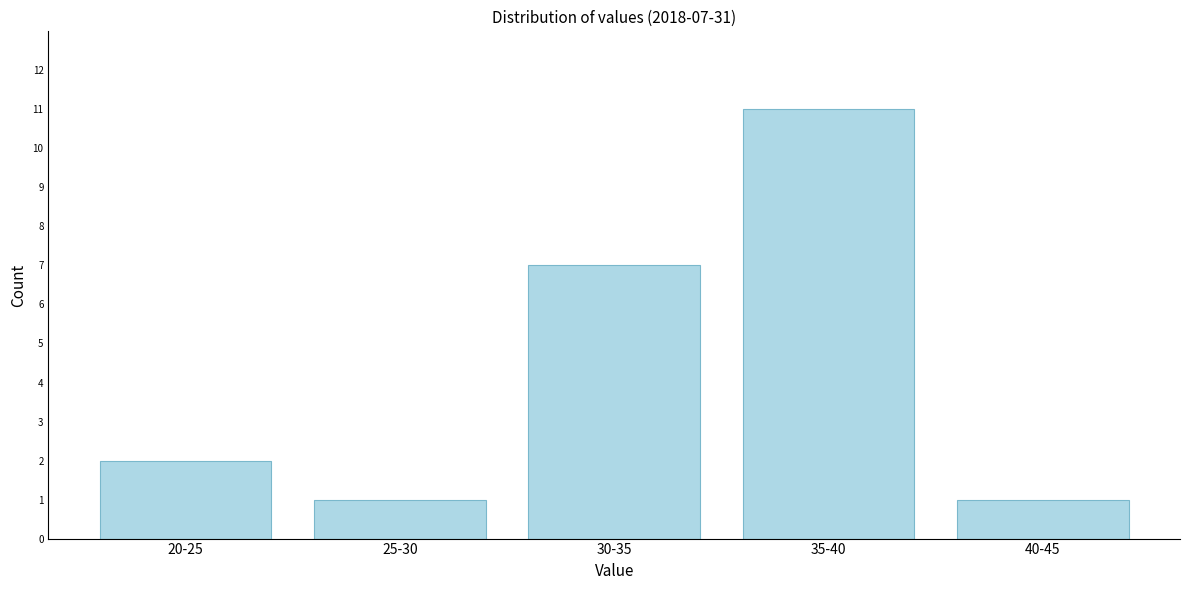

Reading left to right, what are all the values shown in this chart?

20-25=2	25-30=1	30-35=7	35-40=11	40-45=1